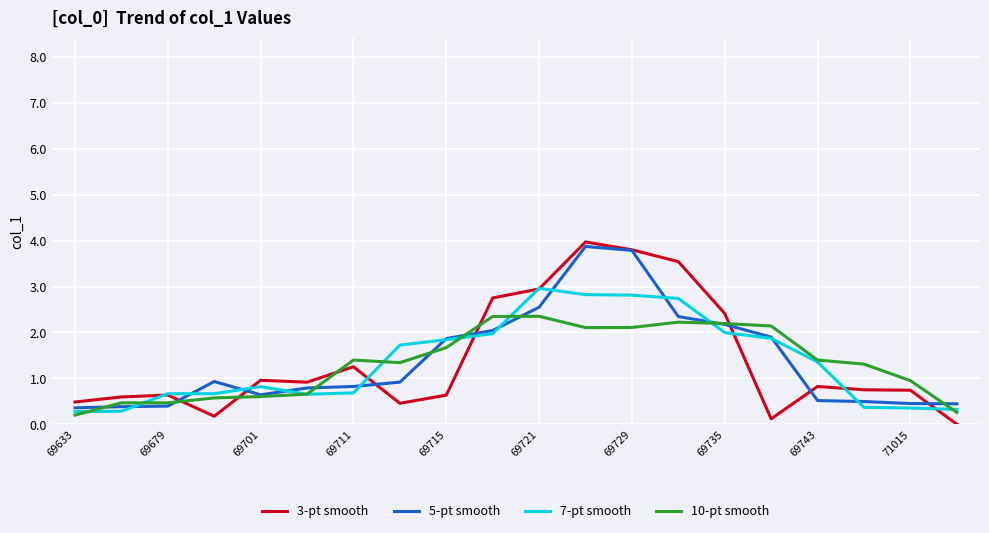

Which series has the widest spread of values?

3-pt smooth